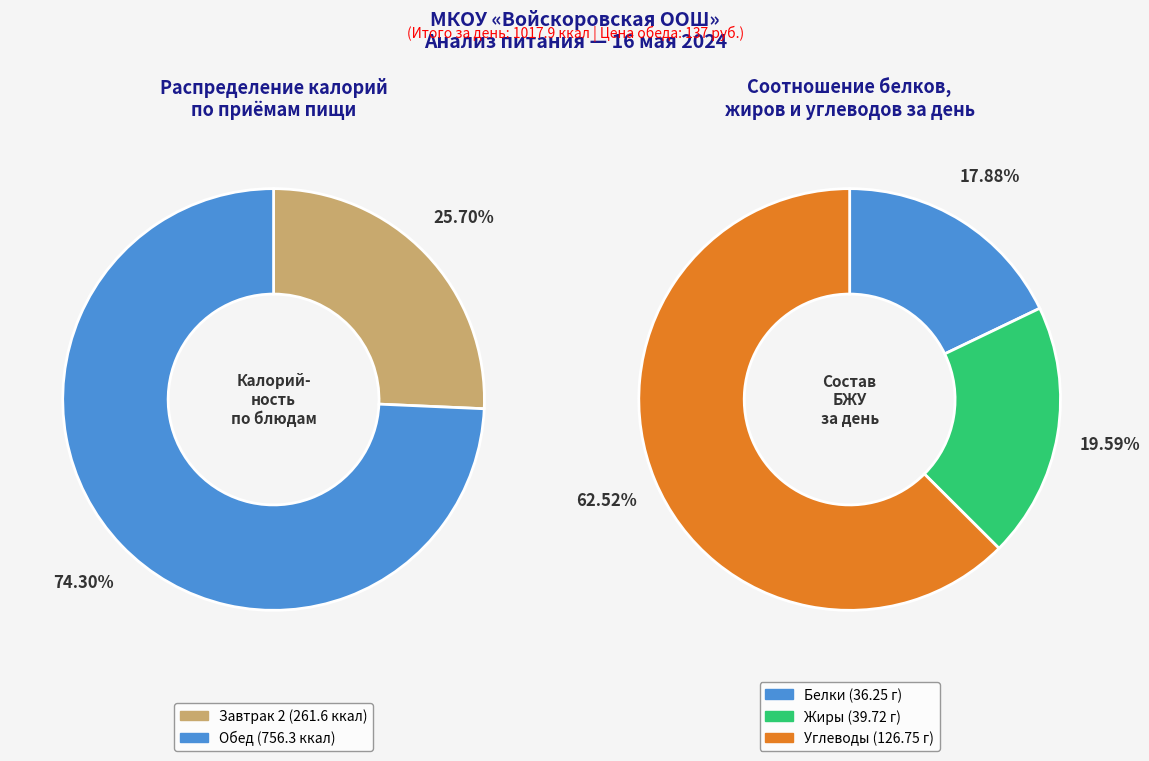

To the nearest percent, what is the combined percentage of Обед and Завтрак 2?

100%